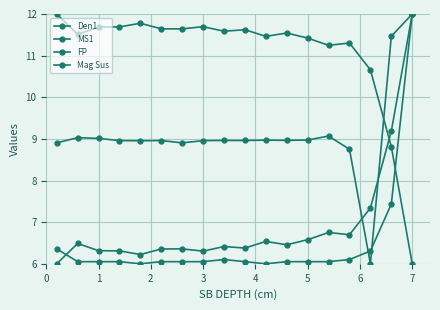

Rank the series by their maximum value, from lowest to highest.

Den1, MS1, FP, Mag Sus